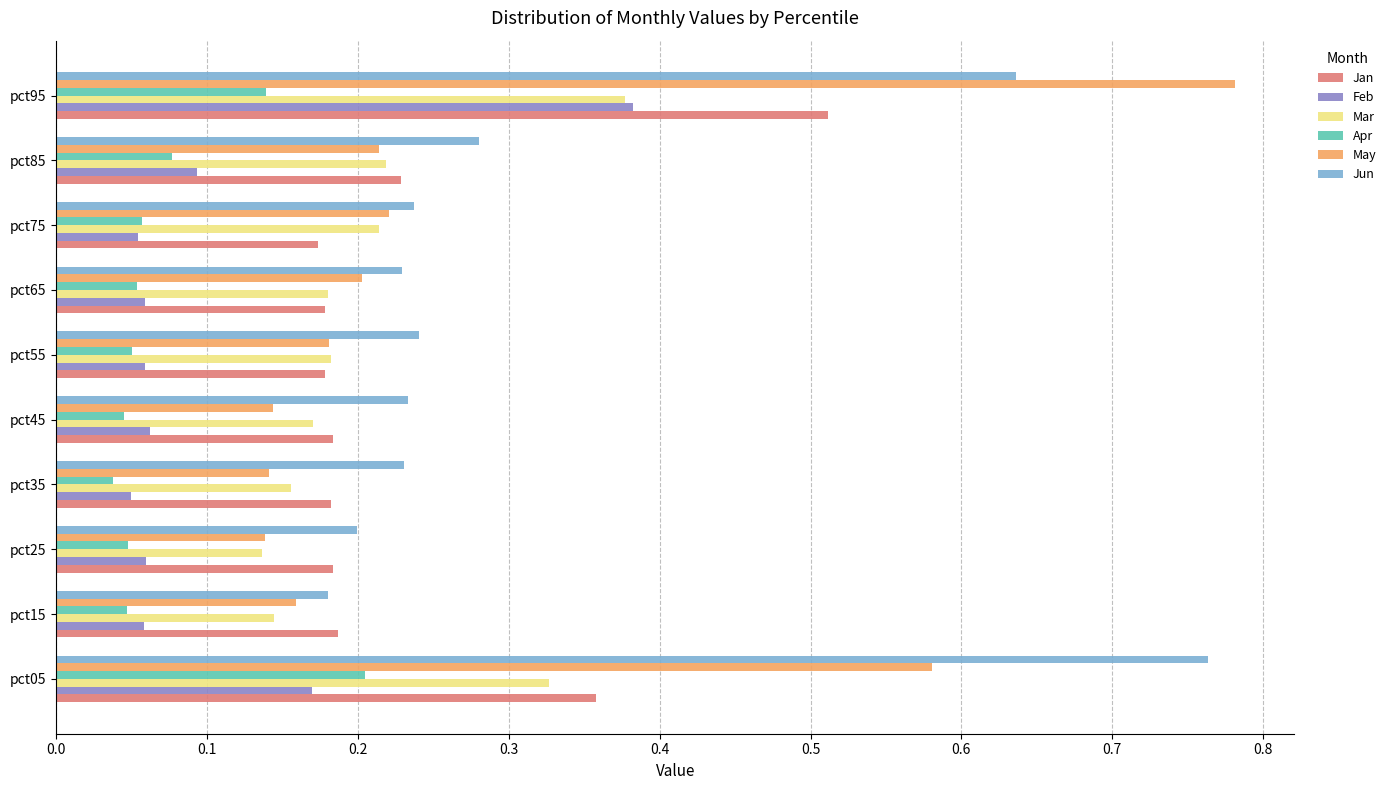

At how many categories does at least one series exceed 0?

10